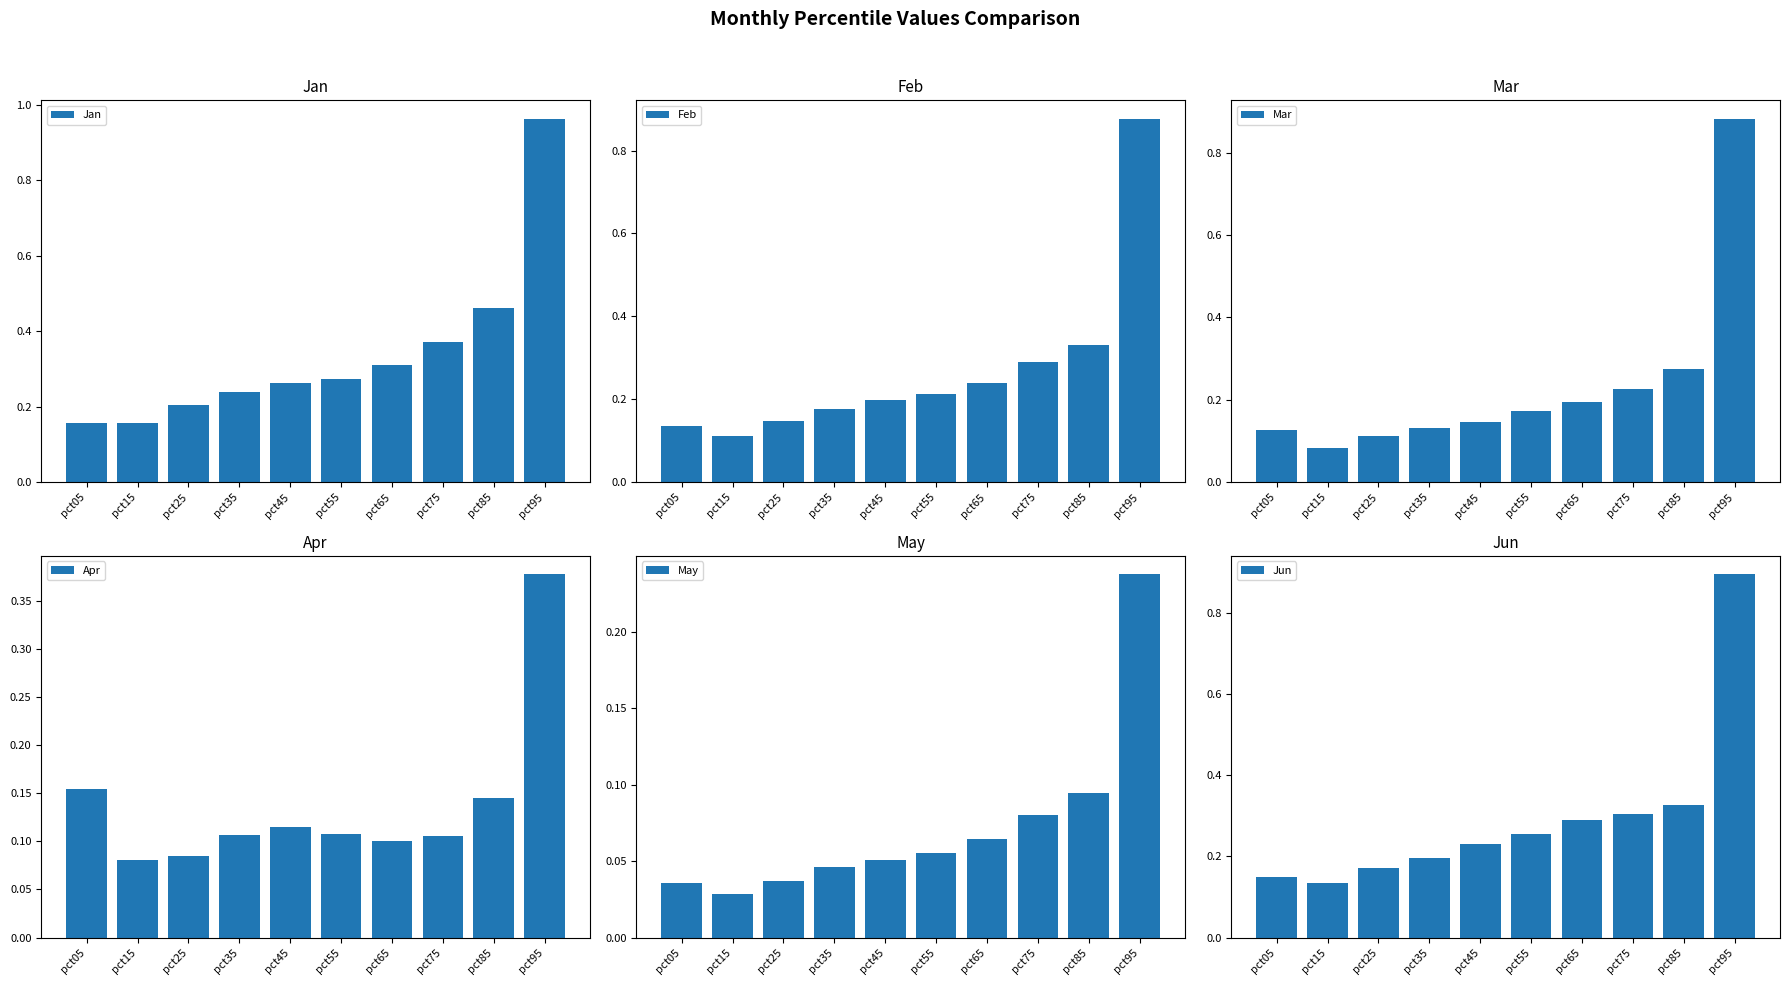

Reading right to left, list all the values displayed in this chart.

Jan: pct95=1.0	pct85=0.5	pct75=0.4	pct65=0.3	pct55=0.3	pct45=0.3	pct35=0.2	pct25=0.2	pct15=0.2	pct05=0.2
Feb: pct95=0.9	pct85=0.3	pct75=0.3	pct65=0.2	pct55=0.2	pct45=0.2	pct35=0.2	pct25=0.1	pct15=0.1	pct05=0.1
Mar: pct95=0.9	pct85=0.3	pct75=0.2	pct65=0.2	pct55=0.2	pct45=0.1	pct35=0.1	pct25=0.1	pct15=0.1	pct05=0.1
Apr: pct95=0.4	pct85=0.1	pct75=0.1	pct65=0.1	pct55=0.1	pct45=0.1	pct35=0.1	pct25=0.1	pct15=0.1	pct05=0.2
May: pct95=0.2	pct85=0.1	pct75=0.1	pct65=0.1	pct55=0.1	pct45=0.1	pct35=0.0	pct25=0.0	pct15=0.0	pct05=0.0
Jun: pct95=0.9	pct85=0.3	pct75=0.3	pct65=0.3	pct55=0.3	pct45=0.2	pct35=0.2	pct25=0.2	pct15=0.1	pct05=0.2